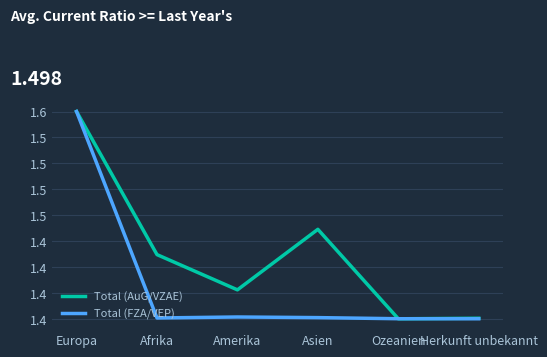

At which category does Total (AuG/VZAE) reach its first local peak?

Asien